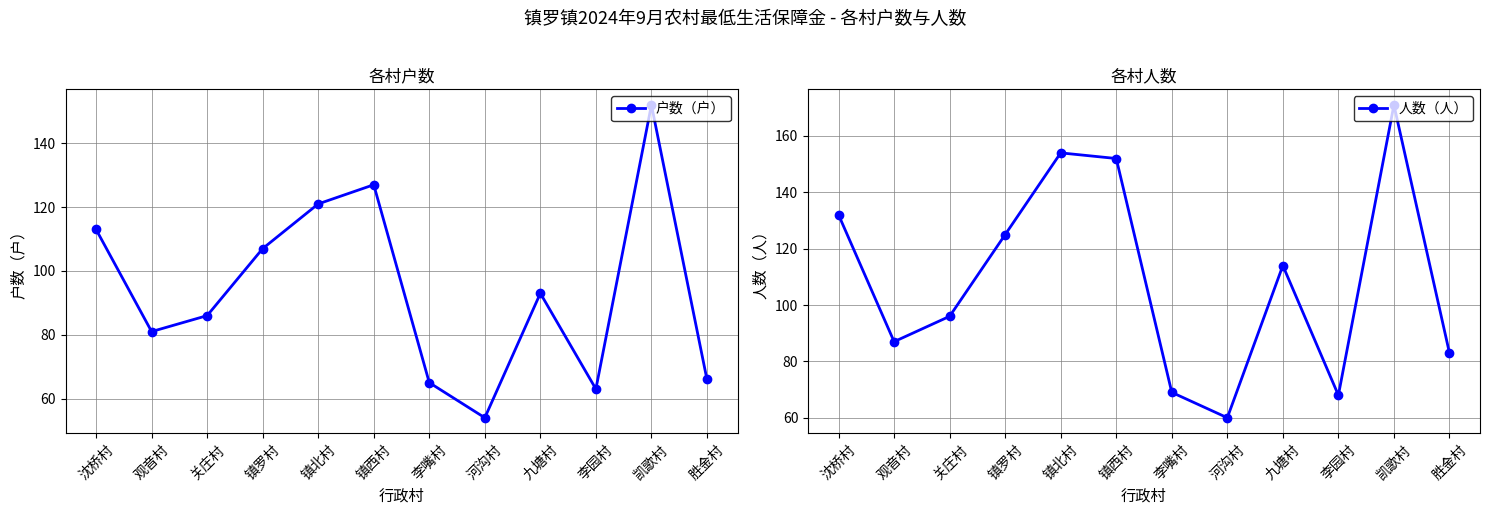

How many interior local peaks does the 人数（人） series have?

3